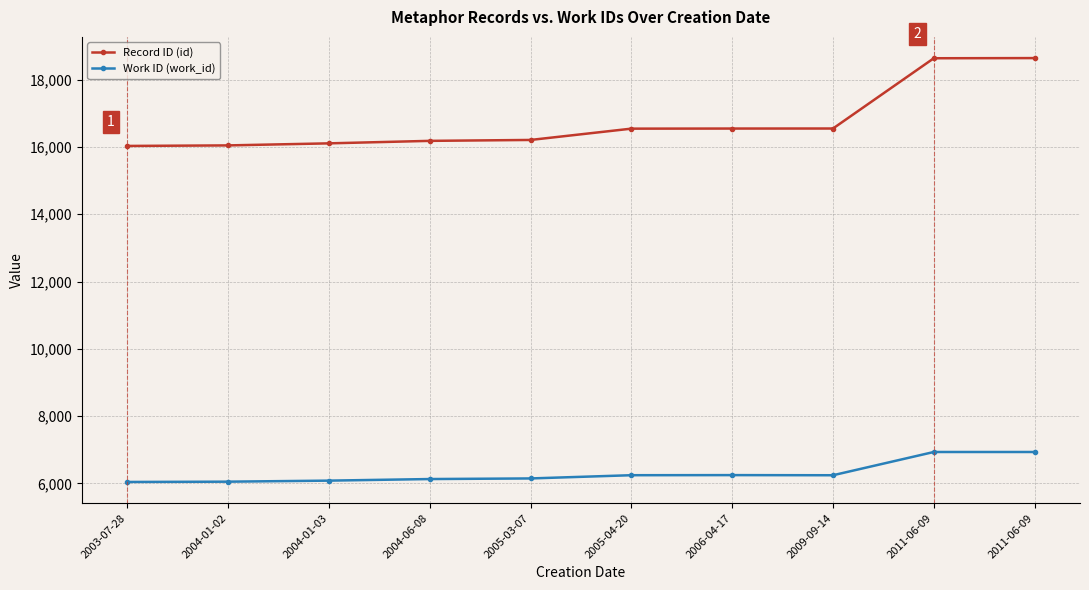

What are all the series names shown in the legend?

Record ID (id), Work ID (work_id)